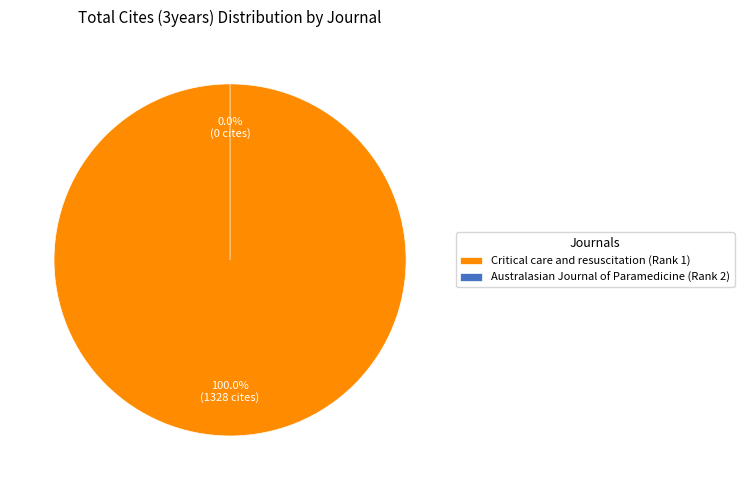

To the nearest percent, what portion does Critical care and resuscitation (Rank 1) represent?

100%